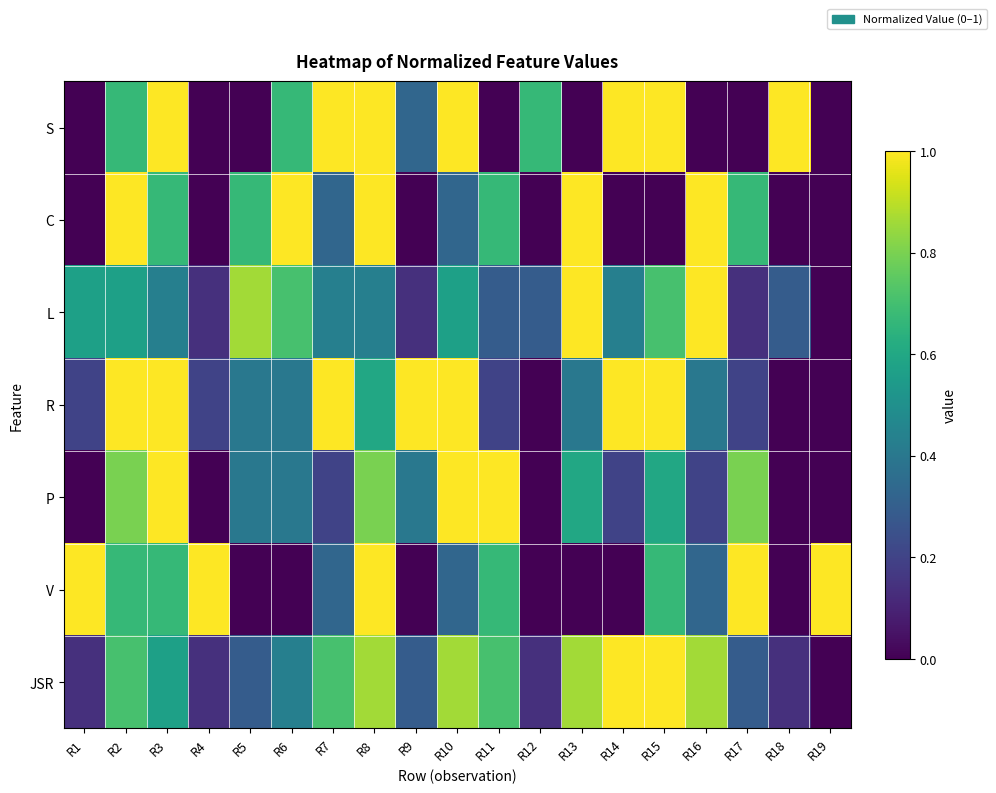

Reading right to left, what are all the values shown in this chart?

S: R19=0.0	R18=1.0	R17=0.0	R16=0.0	R15=1.0	R14=1.0	R13=0.0	R12=0.7	R11=0.0	R10=1.0	R9=0.3	R8=1.0	R7=1.0	R6=0.7	R5=0.0	R4=0.0	R3=1.0	R2=0.7	R1=0.0
C: R19=0.0	R18=0.0	R17=0.7	R16=1.0	R15=0.0	R14=0.0	R13=1.0	R12=0.0	R11=0.7	R10=0.3	R9=0.0	R8=1.0	R7=0.3	R6=1.0	R5=0.7	R4=0.0	R3=0.7	R2=1.0	R1=0.0
L: R19=0.0	R18=0.3	R17=0.1	R16=1.0	R15=0.7	R14=0.4	R13=1.0	R12=0.3	R11=0.3	R10=0.6	R9=0.1	R8=0.4	R7=0.4	R6=0.7	R5=0.9	R4=0.1	R3=0.4	R2=0.6	R1=0.6
R: R19=0.0	R18=0.0	R17=0.2	R16=0.4	R15=1.0	R14=1.0	R13=0.4	R12=0.0	R11=0.2	R10=1.0	R9=1.0	R8=0.6	R7=1.0	R6=0.4	R5=0.4	R4=0.2	R3=1.0	R2=1.0	R1=0.2
P: R19=0.0	R18=0.0	R17=0.8	R16=0.2	R15=0.6	R14=0.2	R13=0.6	R12=0.0	R11=1.0	R10=1.0	R9=0.4	R8=0.8	R7=0.2	R6=0.4	R5=0.4	R4=0.0	R3=1.0	R2=0.8	R1=0.0
V: R19=1.0	R18=0.0	R17=1.0	R16=0.3	R15=0.7	R14=0.0	R13=0.0	R12=0.0	R11=0.7	R10=0.3	R9=0.0	R8=1.0	R7=0.3	R6=0.0	R5=0.0	R4=1.0	R3=0.7	R2=0.7	R1=1.0
JSR: R19=0.0	R18=0.1	R17=0.3	R16=0.9	R15=1.0	R14=1.0	R13=0.9	R12=0.1	R11=0.7	R10=0.9	R9=0.3	R8=0.9	R7=0.7	R6=0.4	R5=0.3	R4=0.1	R3=0.6	R2=0.7	R1=0.1